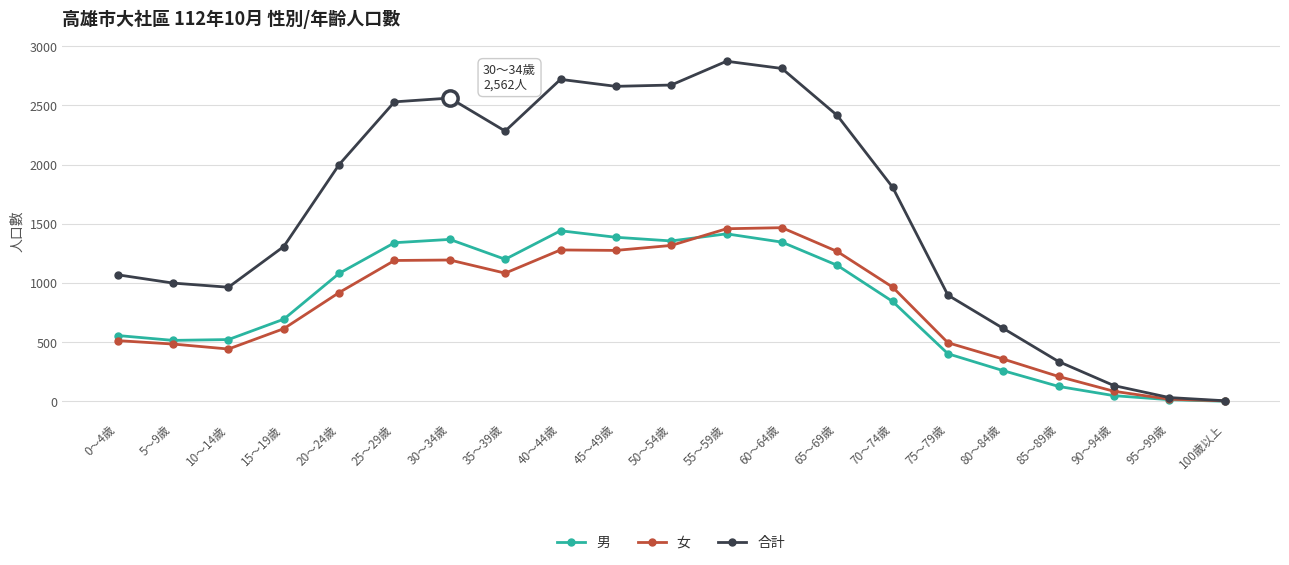

True or false: 男 has a value of 1345 at 60～64歲.

True